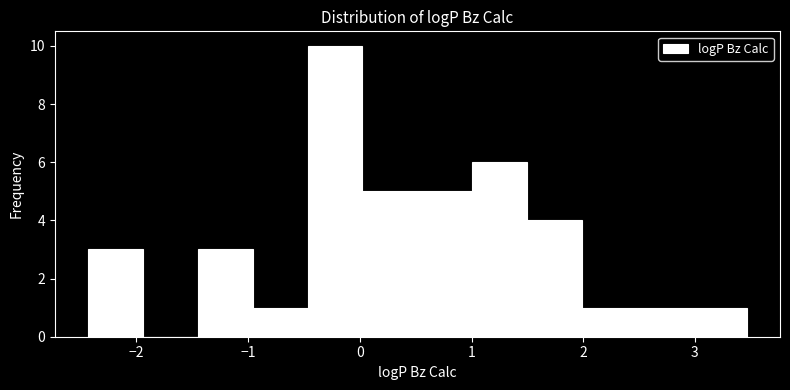

Over which range of the x-axis is the bar tallest?

-0.5 to 0.0